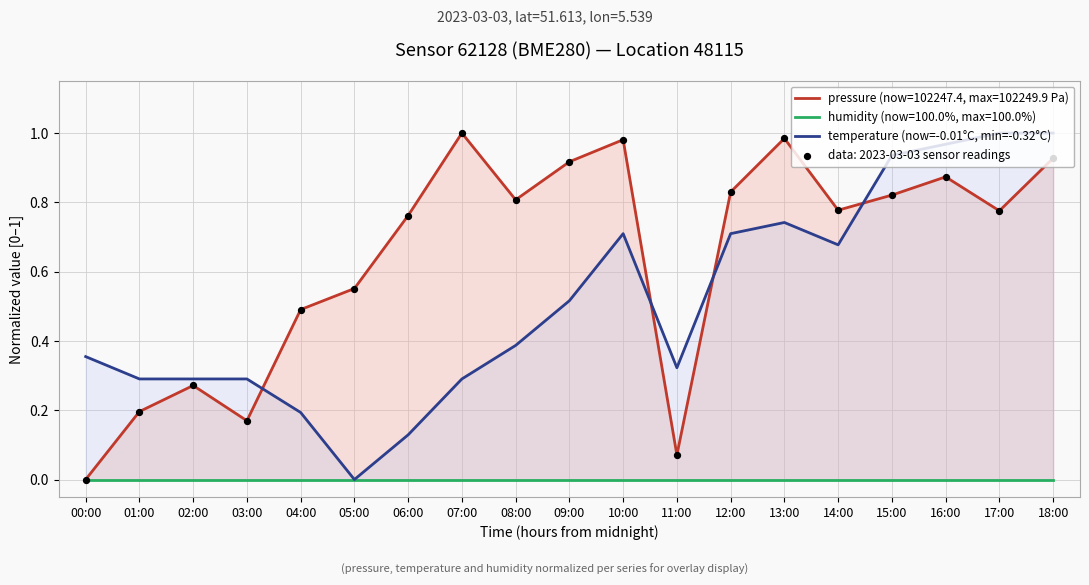

The value of temperature (now=-0.01°C, min=-0.32°C) at 01:00 is 0.1. True or false?

False